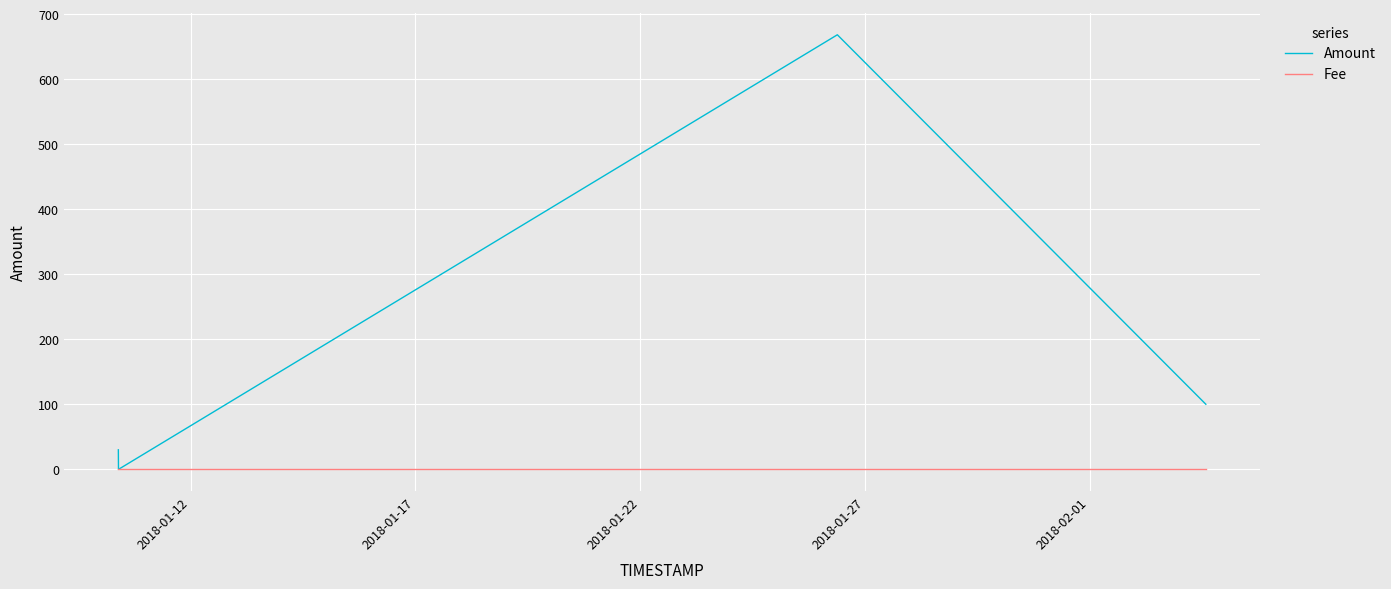

Which series has the widest spread of values?

Amount